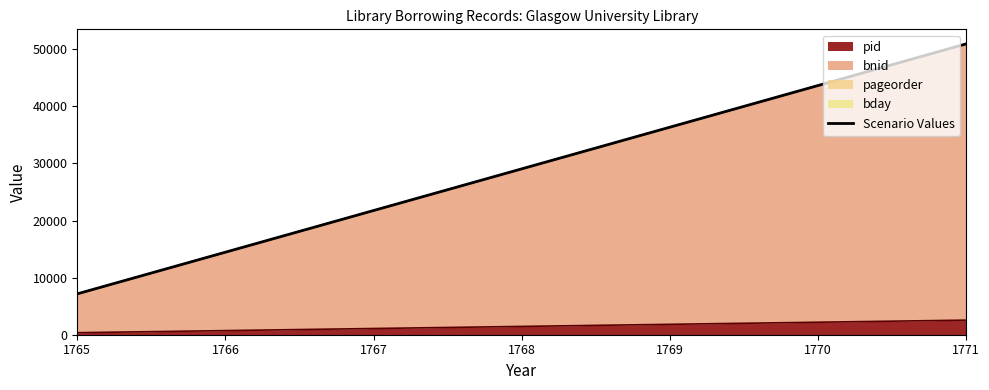

Is it true that pid equals 354 at 1765?

True